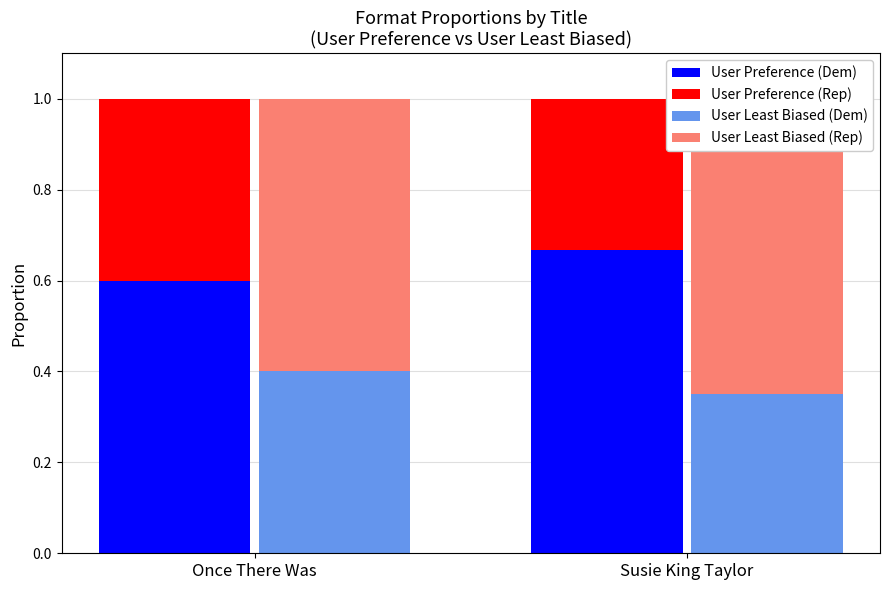

What is the value of the User Least Biased (Rep) bar at the 2nd from the left?

0.7